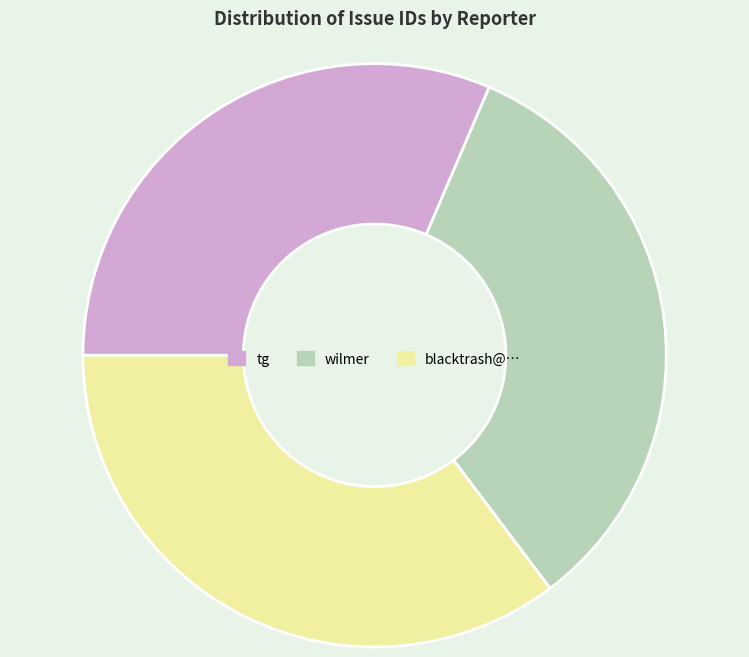

Which has a higher value, blacktrash@… or wilmer?

blacktrash@…